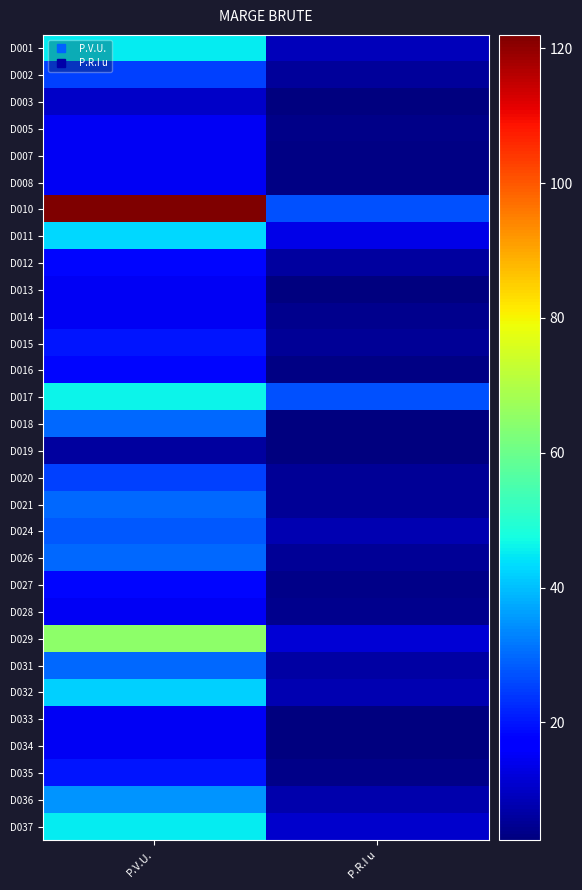

Between P.R.I u and P.V.U., which is larger?

P.V.U.